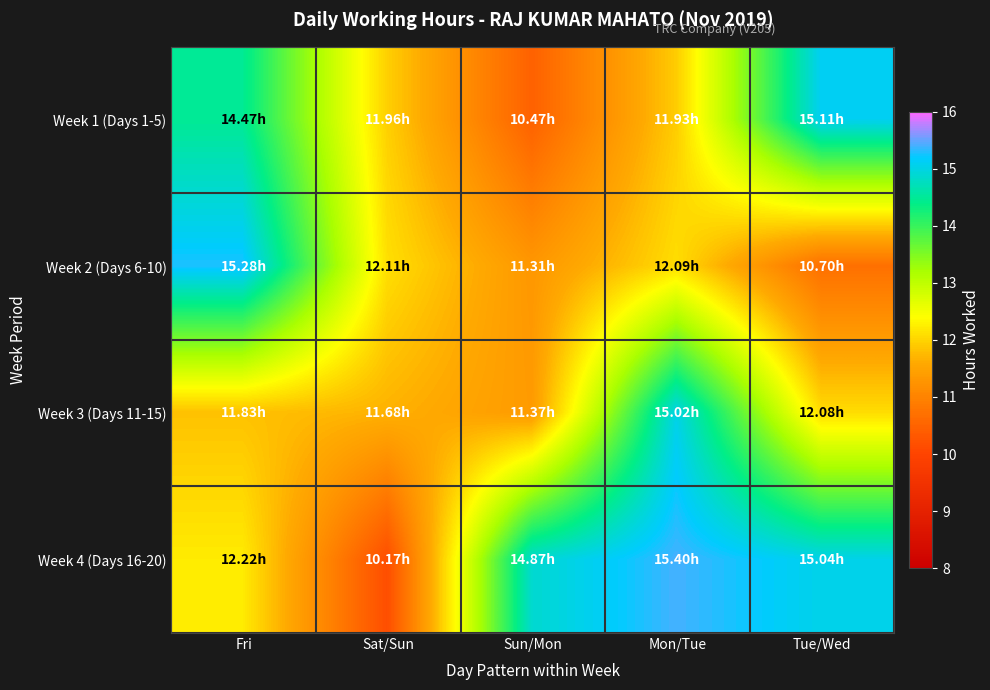

Rank the series at Tue/Wed from highest to lowest value.

Week 1 (Days 1-5), Week 4 (Days 16-20), Week 3 (Days 11-15), Week 2 (Days 6-10)